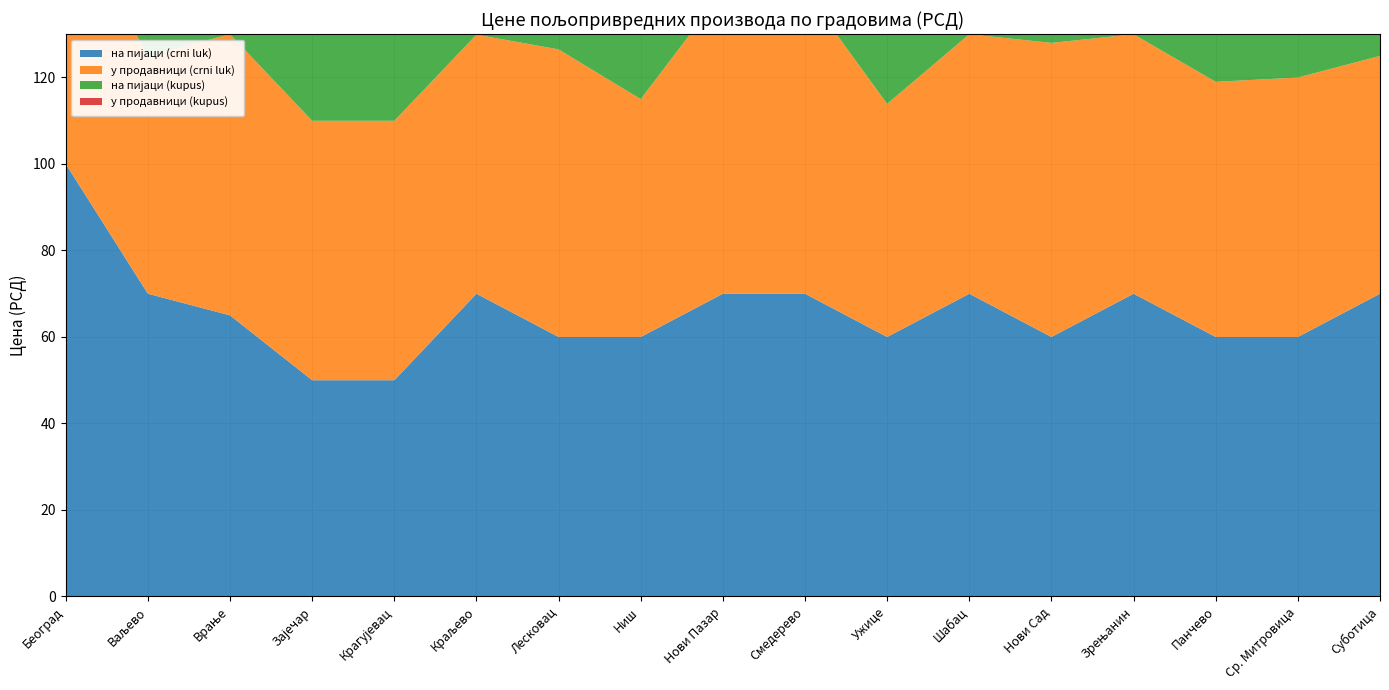

Reading right to left, extract all data points from this chart.

на пијаци (crni luk): Суботица=70.0	Ср. Митровица=60.0	Панчево=60.0	Зрењанин=70.0	Нови Сад=60.0	Шабац=70.0	Ужице=60.0	Смедерево=70.0	Нови Пазар=70.0	Ниш=60.0	Лесковац=60.0	Краљево=70.0	Крагујевац=50.0	Зајечар=50.0	Врање=65.0	Ваљево=70.0	Београд=100.0
у продавници (crni luk): Суботица=55.0	Ср. Митровица=60.0	Панчево=59.0	Зрењанин=60.0	Нови Сад=68.0	Шабац=60.0	Ужице=53.9	Смедерево=70.0	Нови Пазар=70.0	Ниш=55.0	Лесковац=66.5	Краљево=59.9	Крагујевац=60.0	Зајечар=60.0	Врање=65.0	Ваљево=55.0	Београд=60.0
на пијаци (kupus): Суботица=60.0	Ср. Митровица=60.0	Панчево=70.0	Зрењанин=60.0	Нови Сад=50.0	Шабац=70.0	Ужице=40.0	Смедерево=50.0	Нови Пазар=70.0	Ниш=50.0	Лесковац=40.0	Краљево=60.0	Крагујевац=30.0	Зајечар=50.0	Врање=50.0	Ваљево=40.0	Београд=50.0
у продавници (kupus): Суботица=45.0	Ср. Митровица=75.0	Панчево=49.0	Зрењанин=60.0	Нови Сад=60.0	Шабац=60.0	Ужице=57.0	Смедерево=59.9	Нови Пазар=70.0	Ниш=52.8	Лесковац=24.0	Краљево=52.8	Крагујевац=40.0	Зајечар=70.0	Врање=59.9	Ваљево=50.0	Београд=47.9